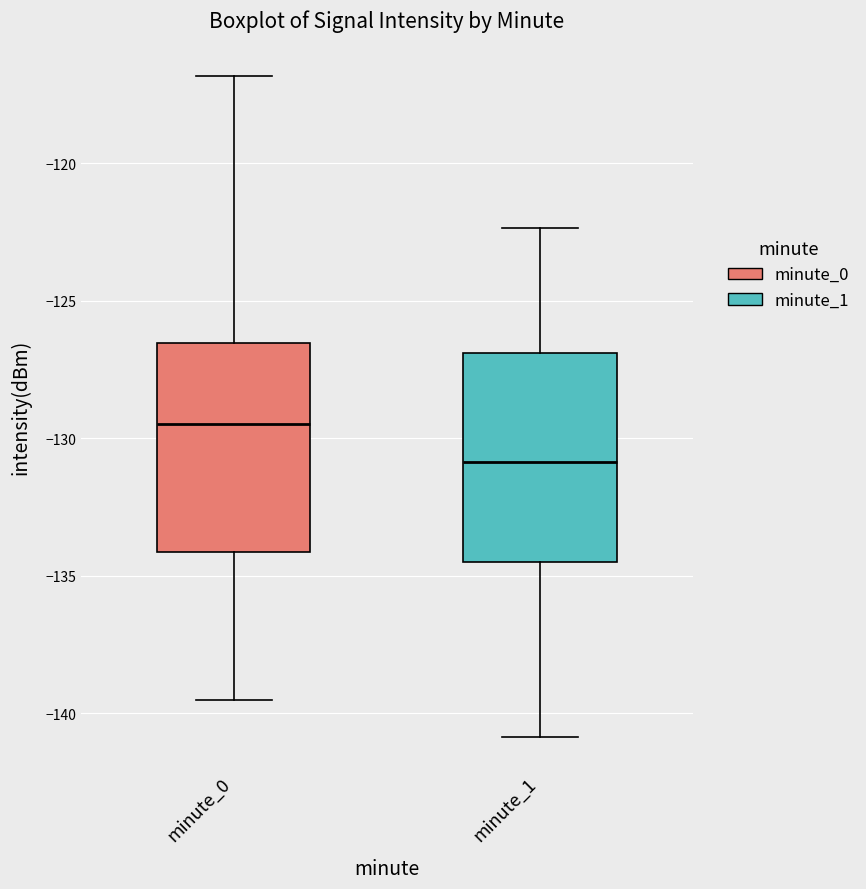

Reading left to right, read every box against the y-axis: the position of its median line, the range the box covers, and the ends of its whiskers. The values are not printed on the chart, so give them approximately, as read against the axis.

minute_0: median -129.5, box -134.0 to -126.5, whiskers -139.5 to -117.0
minute_1: median -131.0, box -134.5 to -127.0, whiskers -141.0 to -122.5